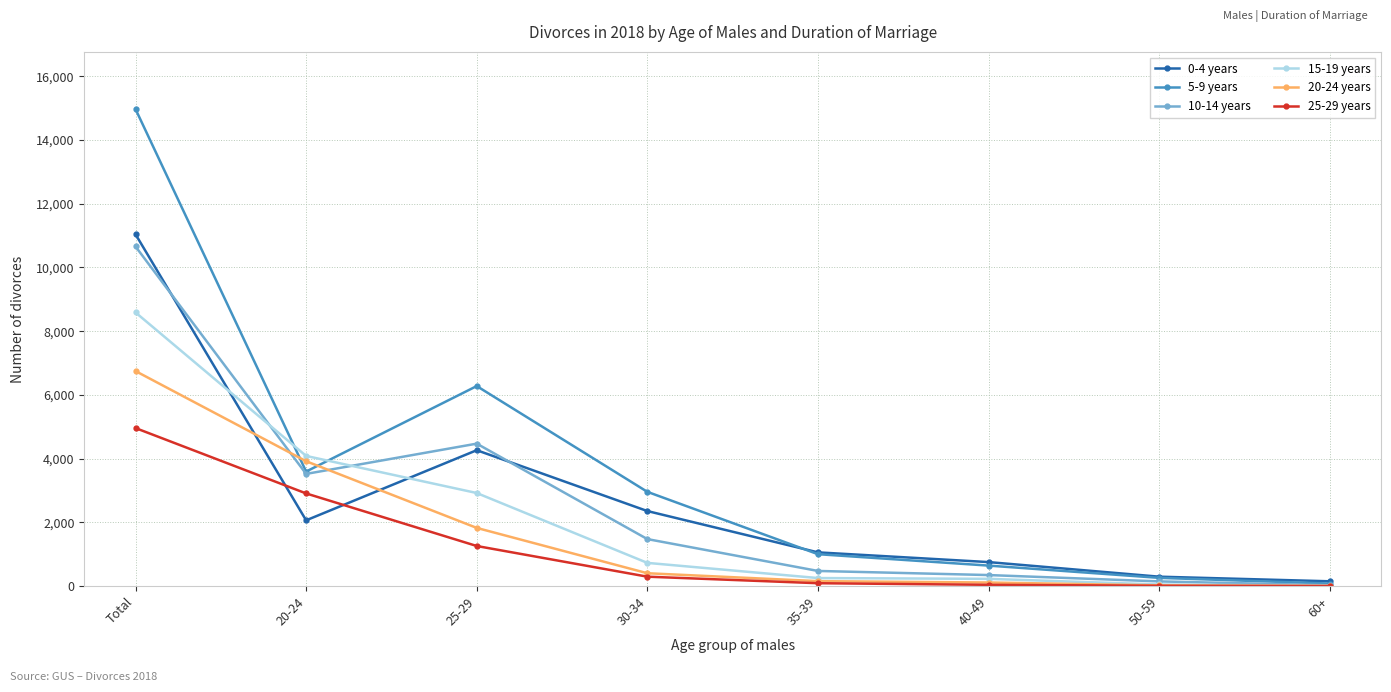

How many intersections are there between 5-9 years and 0-4 years?

1